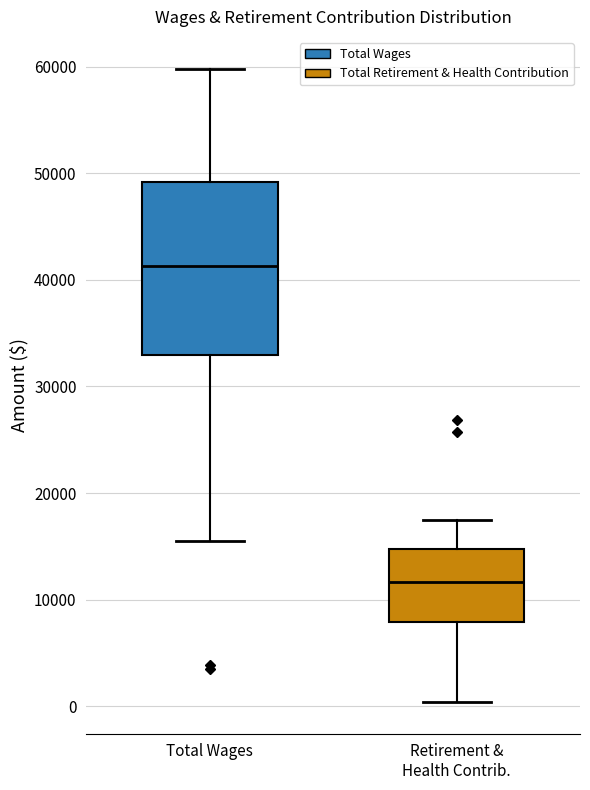

Which box's median line is the highest?

Total Wages